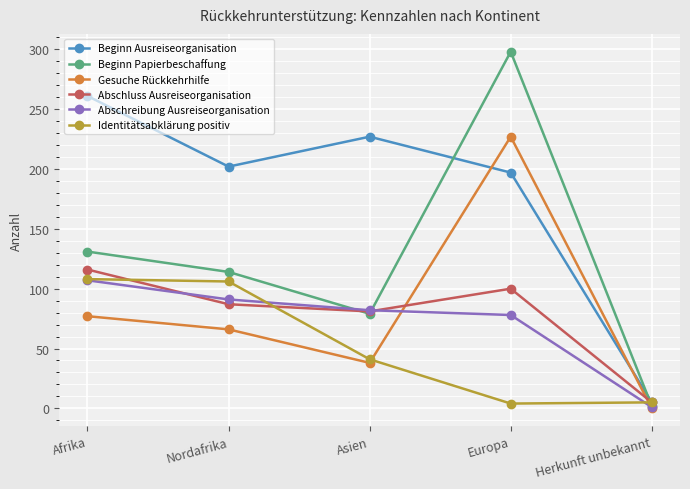

In Identitätsabklärung positiv, how many points are lower than both neighbors (excluding endpoints)?

1